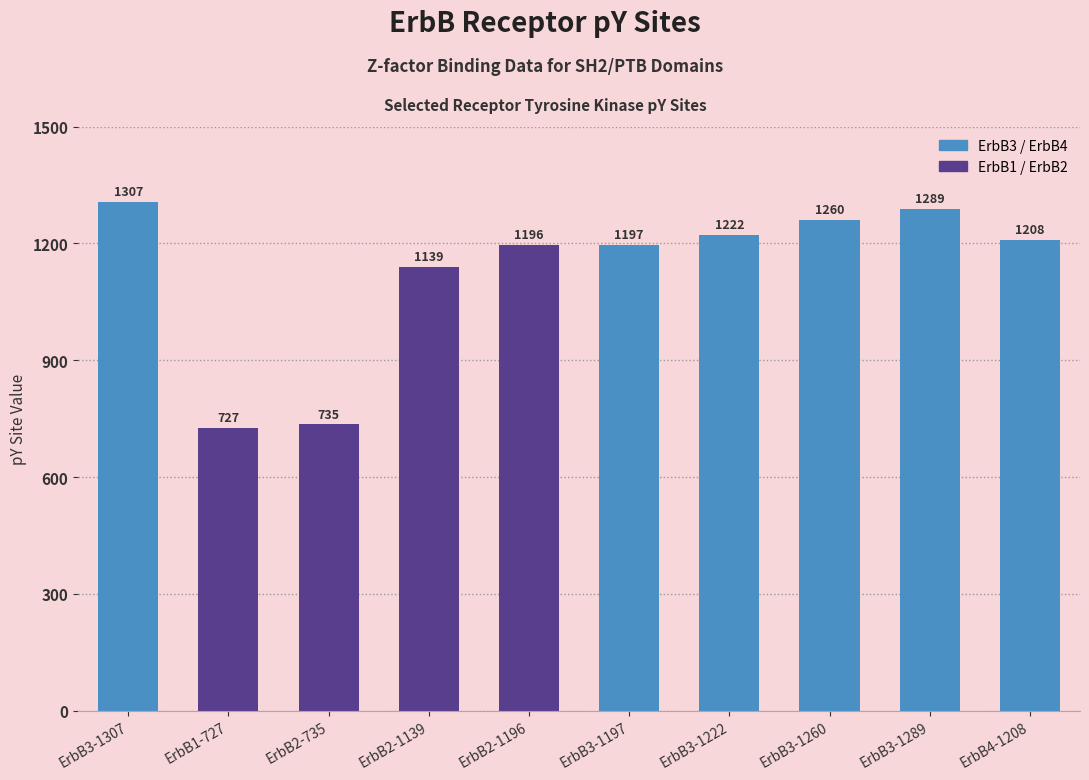

What is the label of the 5th bar from the right?

ErbB3-1197